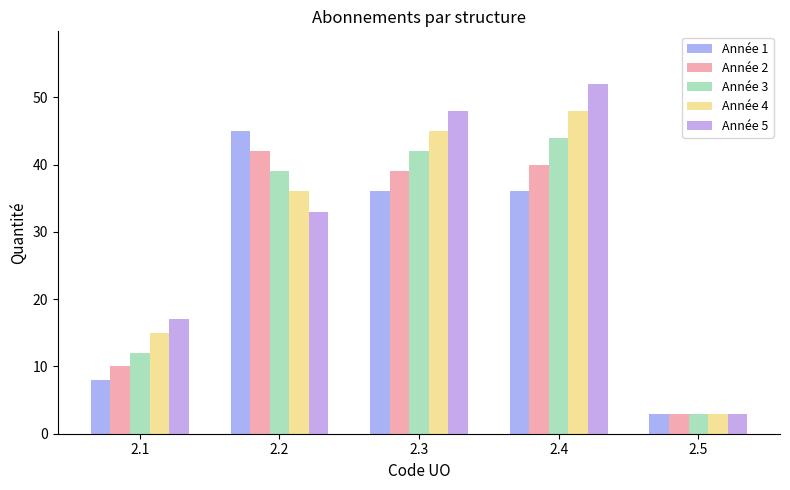

Between 2.1 and 2.2, which series saw the biggest shift?

Année 1